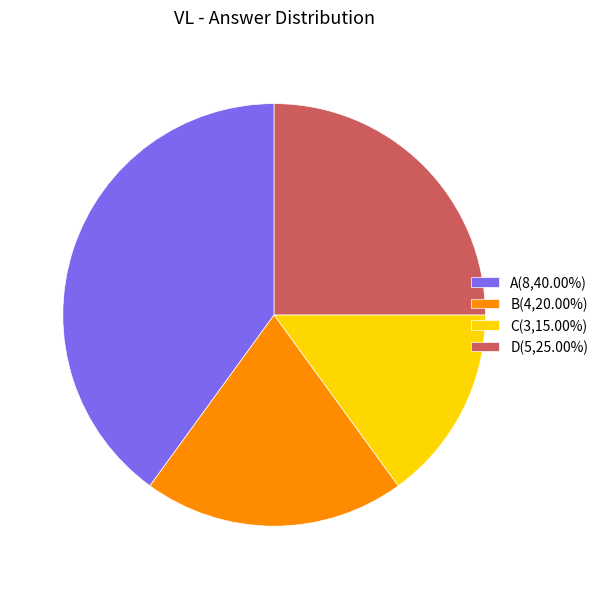

Is A the majority of the pie?

No